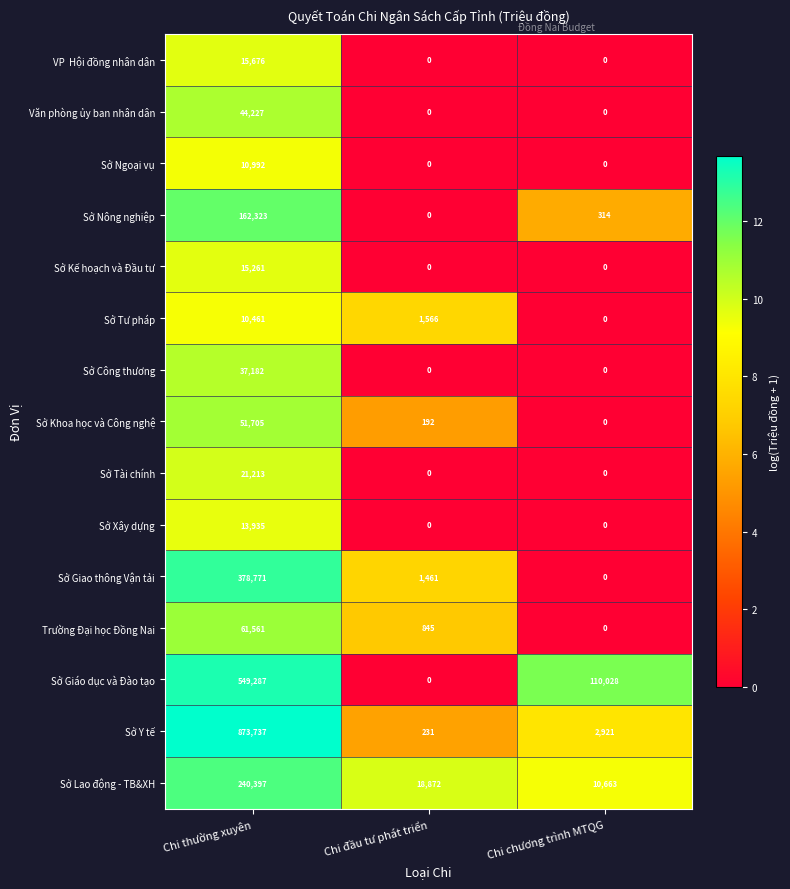

List the labels in order of Sở Khoa học và Công nghệ value, largest first.

Chi thường xuyên, Chi đầu tư phát triển, Chi chương trình MTQG